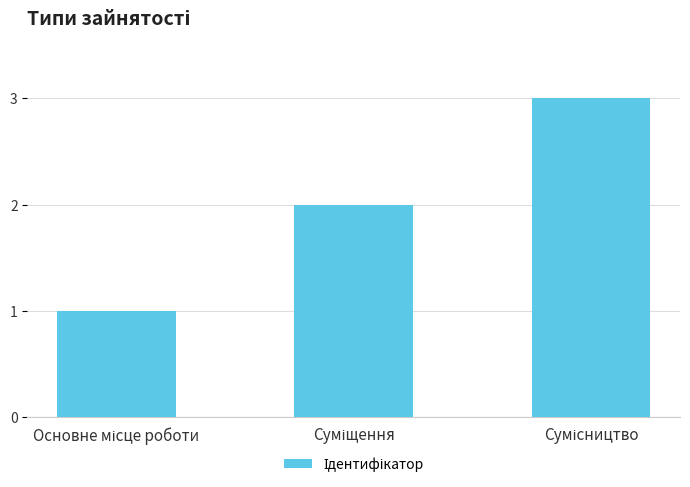

How many data points does each series have?

3